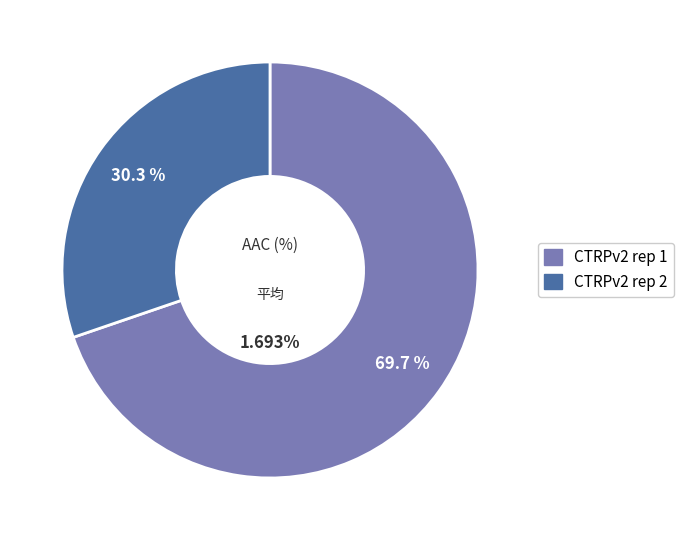

Does CTRPv2 rep 1 account for over 50% of the chart?

Yes